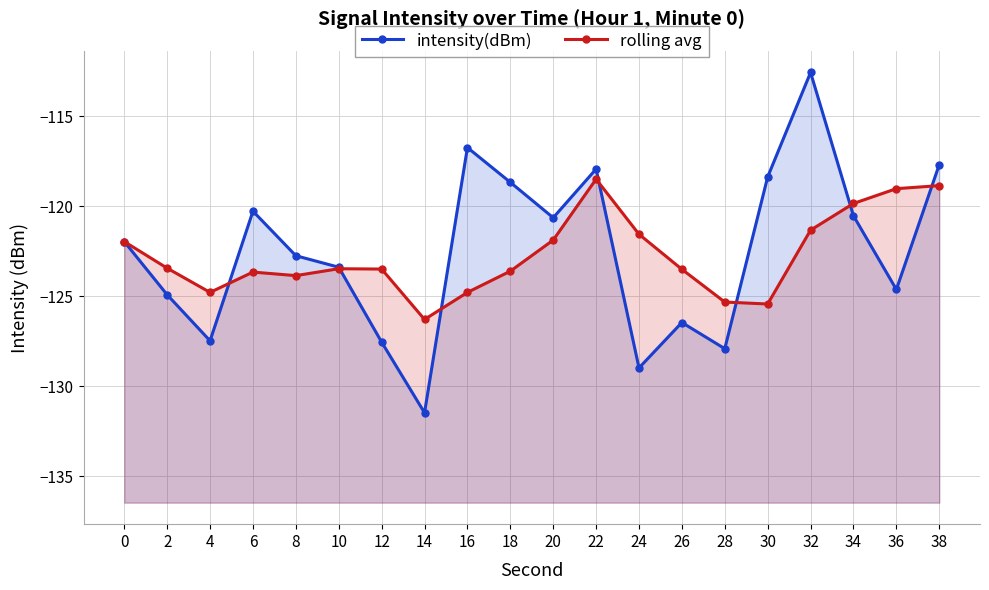

What is the sum of all intensity(dBm) values?

-2450.9